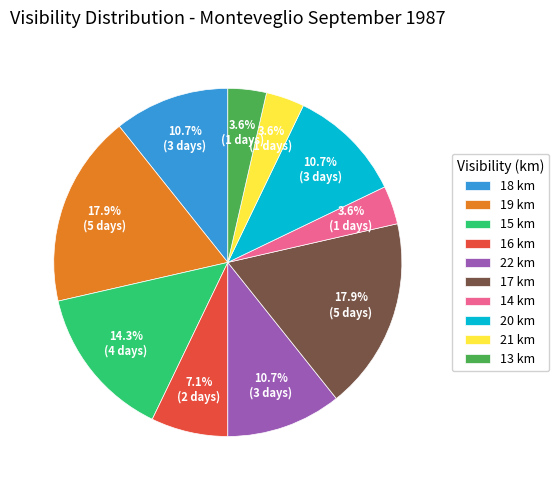

Does any single category account for the majority?

No